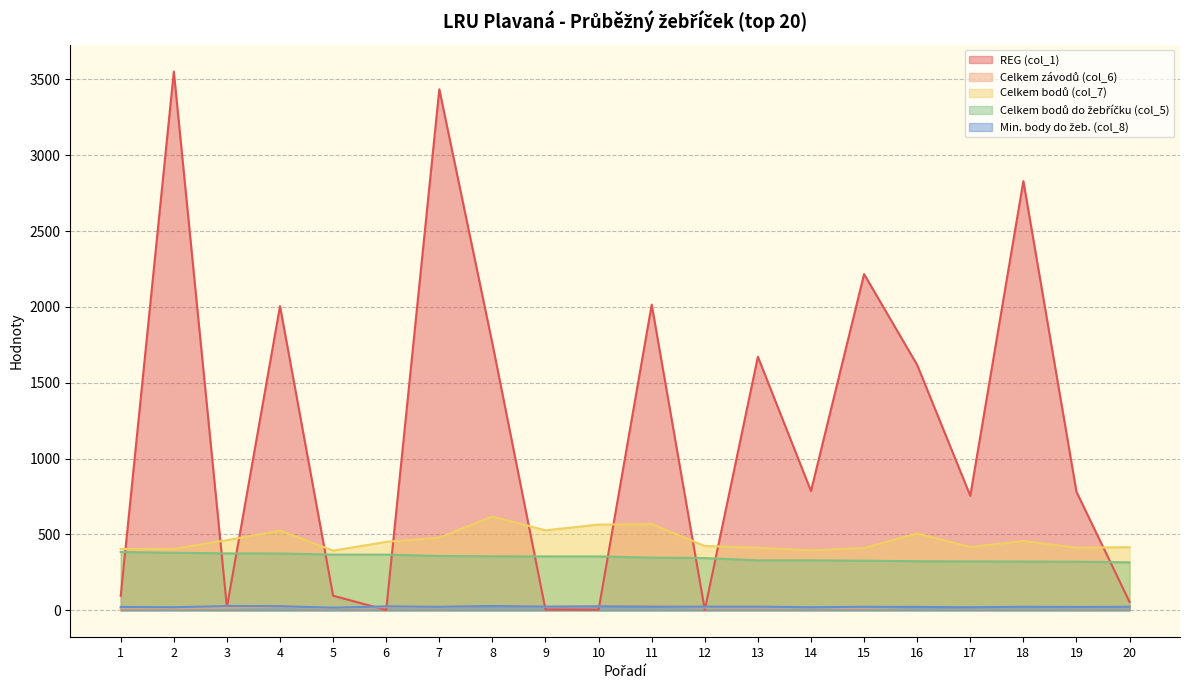

Where is REG (col_1) nearest to the value 1776?

8